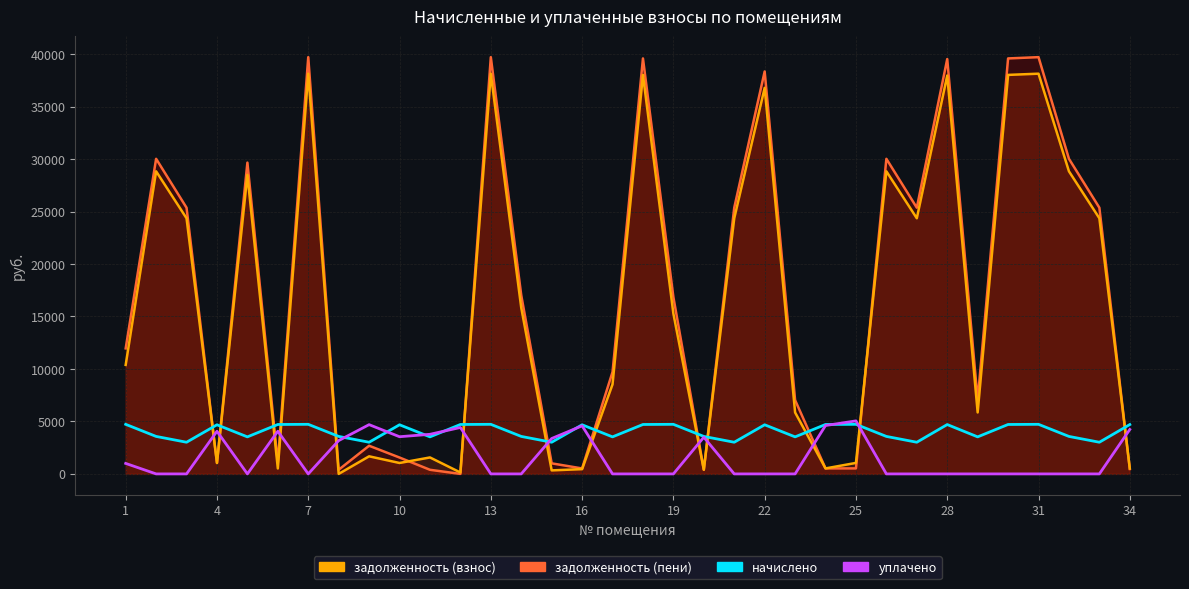

How many data points in уплачено are above 0?

14